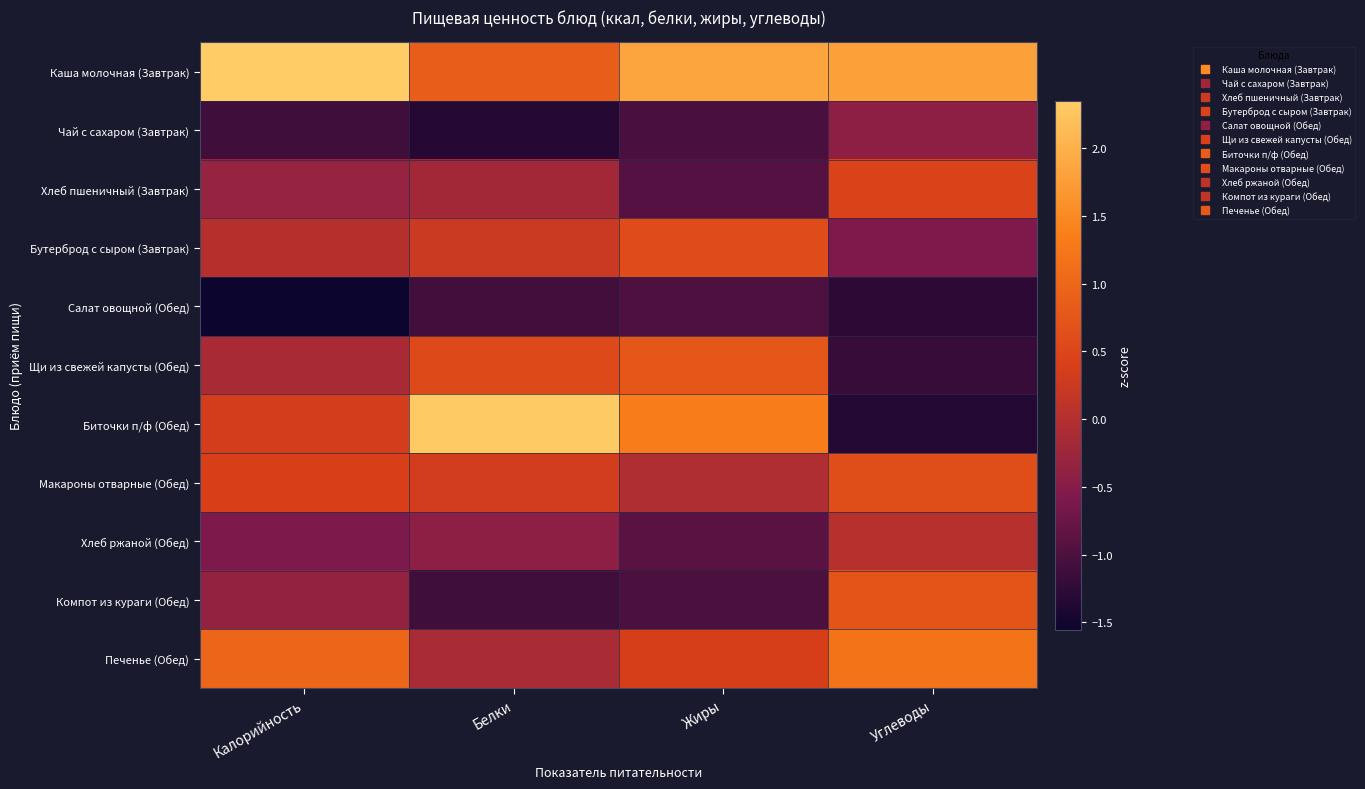

Rank the series by their maximum value, from highest to lowest.

Каша молочная (Завтрак), Биточки п/ф (Обед), Печенье (Обед), Щи из свежей капусты (Обед), Компот из кураги (Обед), Макароны отварные (Обед), Бутерброд с сыром (Завтрак), Хлеб пшеничный (Завтрак), Хлеб ржаной (Обед), Чай с сахаром (Завтрак), Салат овощной (Обед)